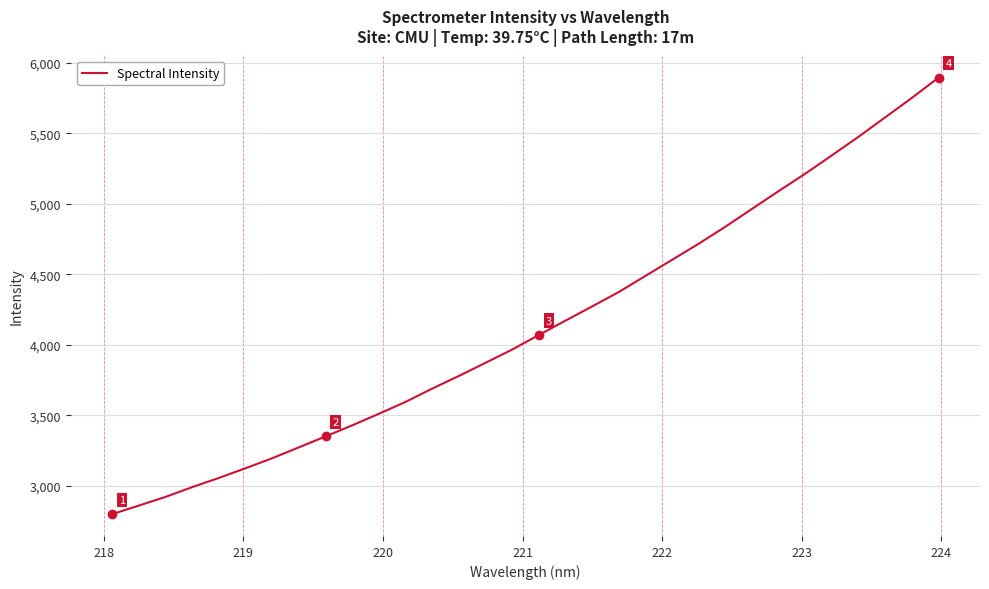

What is the maximum value shown in the chart?

5896.3